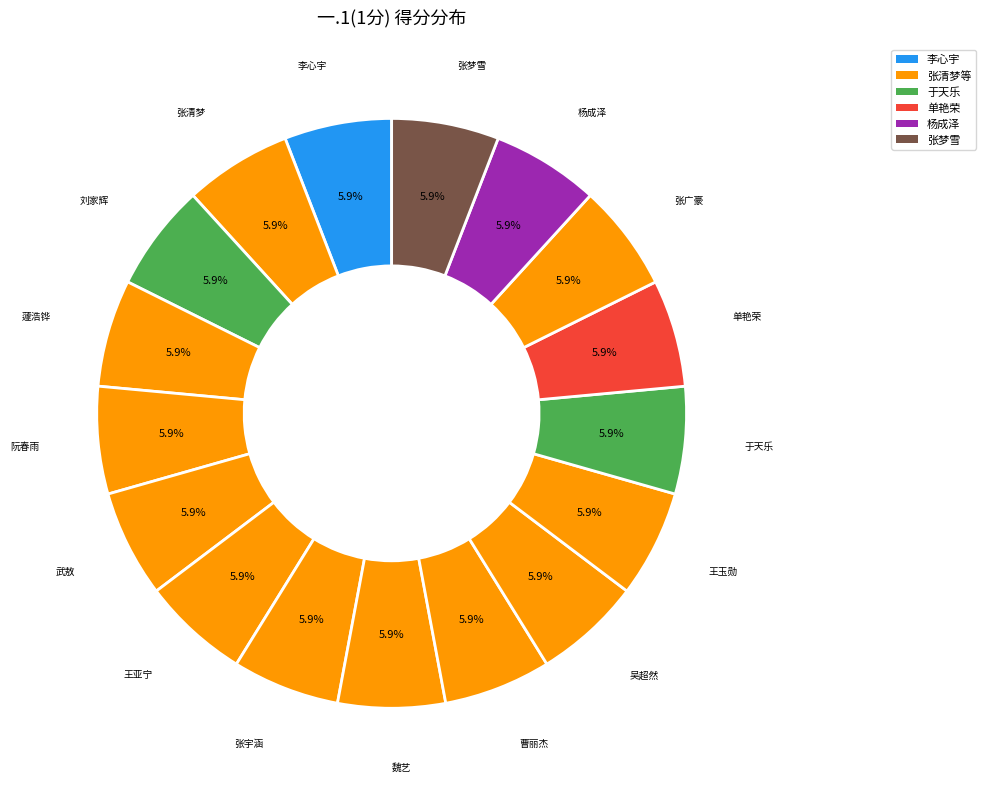

How many slices are in this pie chart?

17